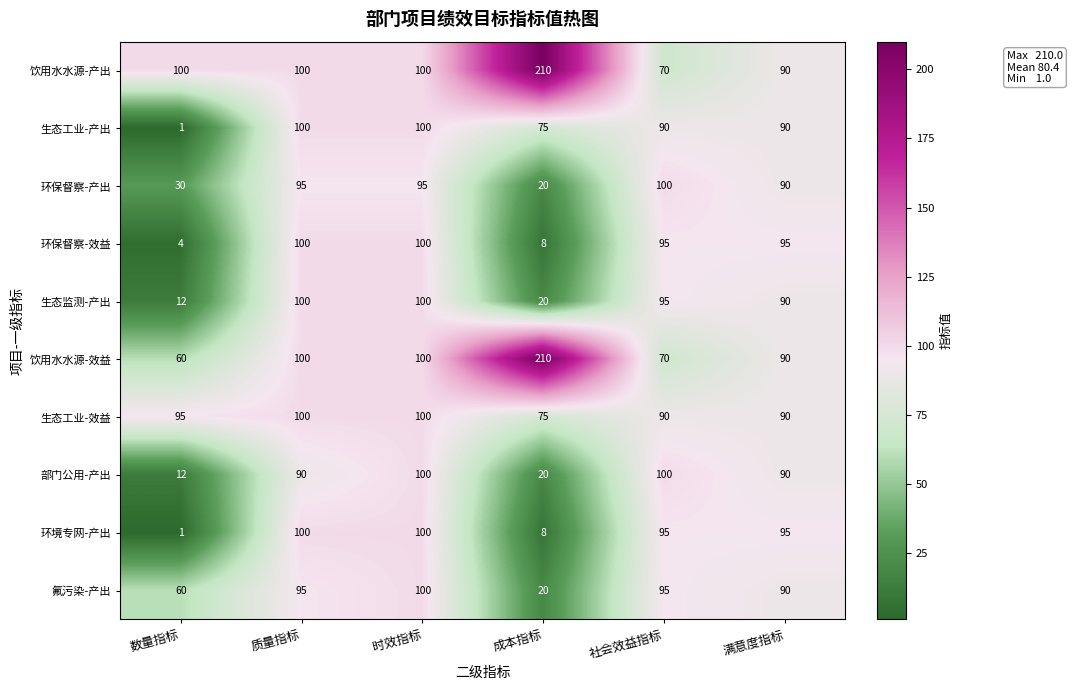

Read the 生态监测-产出 value at 数量指标, to the nearest 5.

10